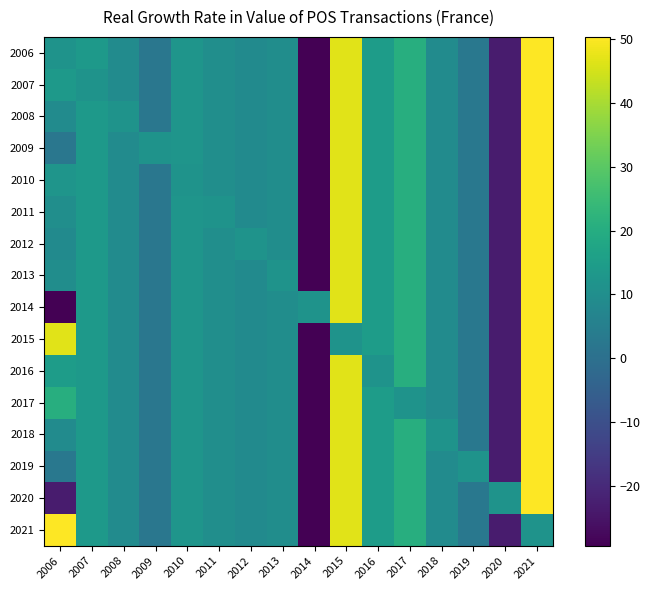

What is the smallest value displayed?

-29.4